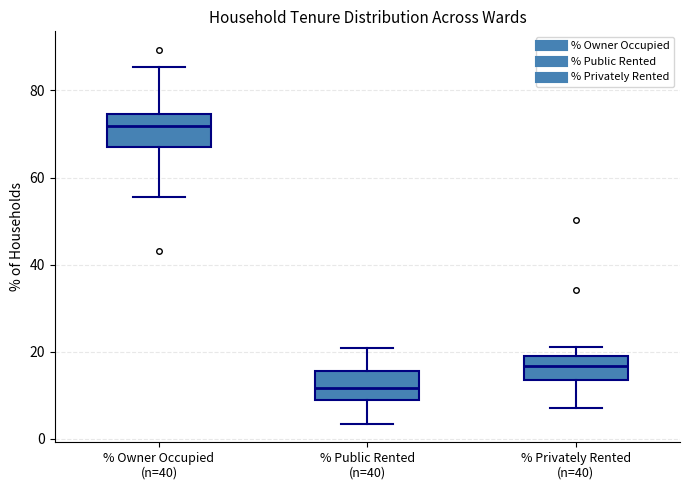

Where does the median line of the box for % Owner Occupied (n=40) sit on the y-axis? The values are not printed on the chart, so give them approximately, as read against the axis.

72